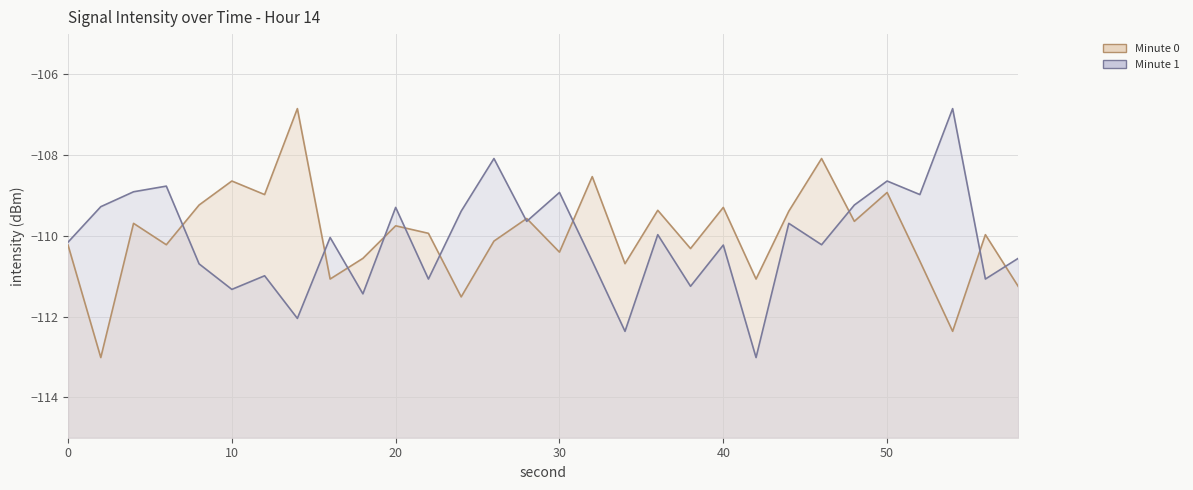

Where is Minute 0 nearest to the value -109?

12